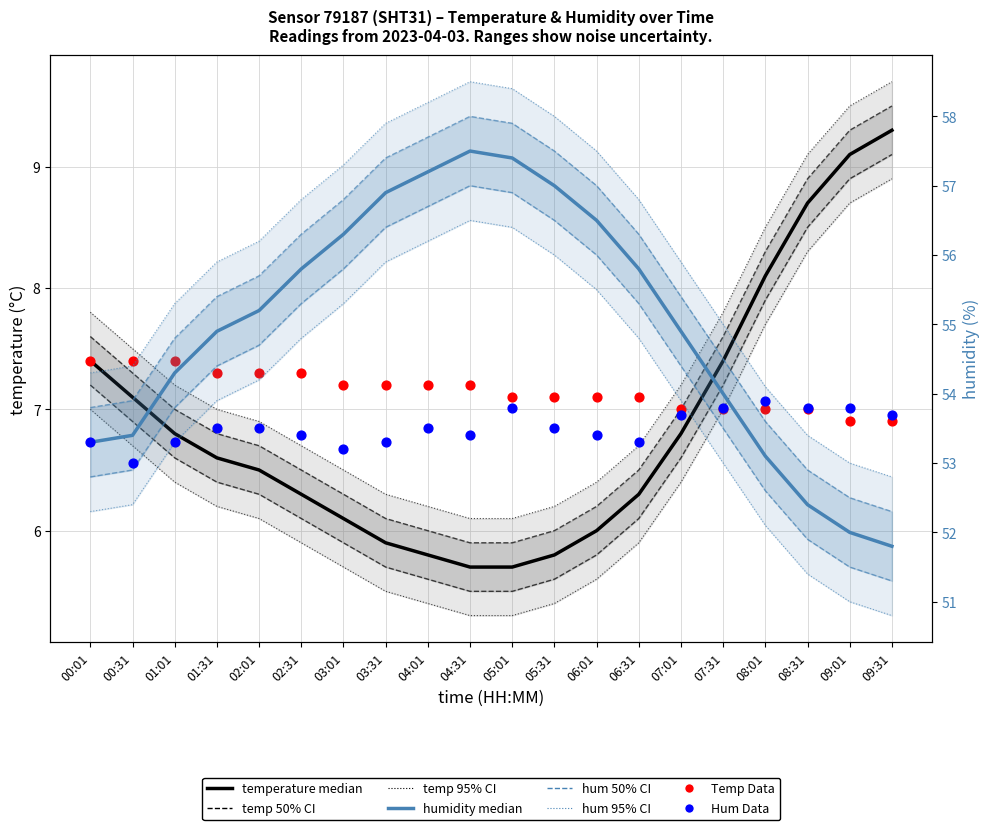

At which category is the sum across all series the highest?

04:31